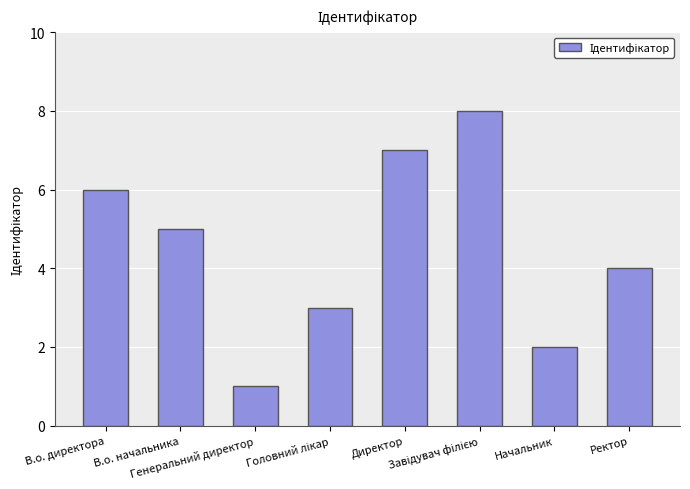

Between Генеральний директор and Ректор, which is larger?

Ректор